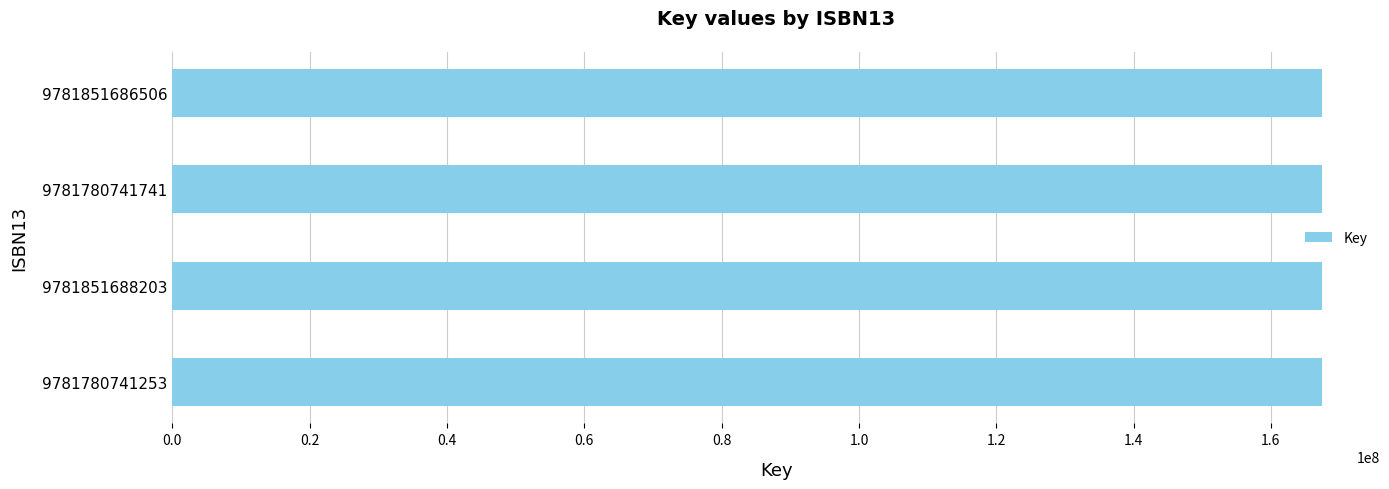

How many data points are less than 167511613?

2